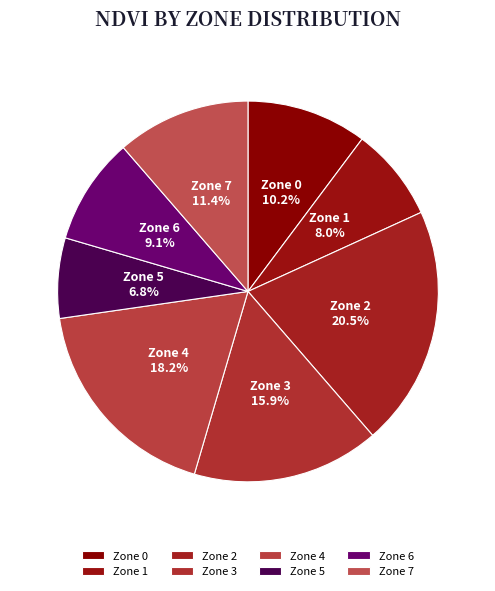

Approximately how many times larger is the value at Zone 1 compared to Zone 6?

0.9